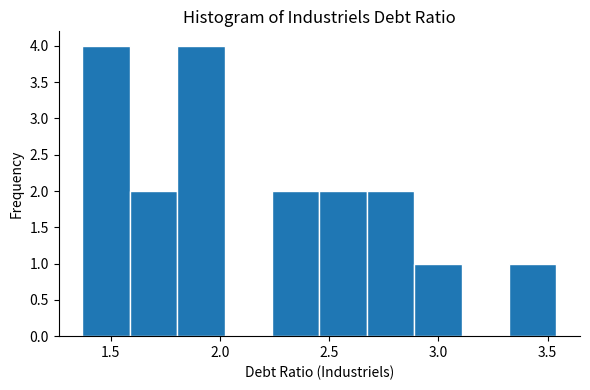

Reading left to right, list every bar in this chart as the range it spans on the x-axis followed by its height. Neither the bar edges nor the heights are printed on the chart, so give them approximately, as read against the axes.

1.35 to 1.60: 4
1.60 to 1.80: 2
1.80 to 2.00: 4
2.00 to 2.25: 0
2.25 to 2.45: 2
2.45 to 2.65: 2
2.65 to 2.90: 2
2.90 to 3.10: 1
3.10 to 3.30: 0
3.30 to 3.55: 1